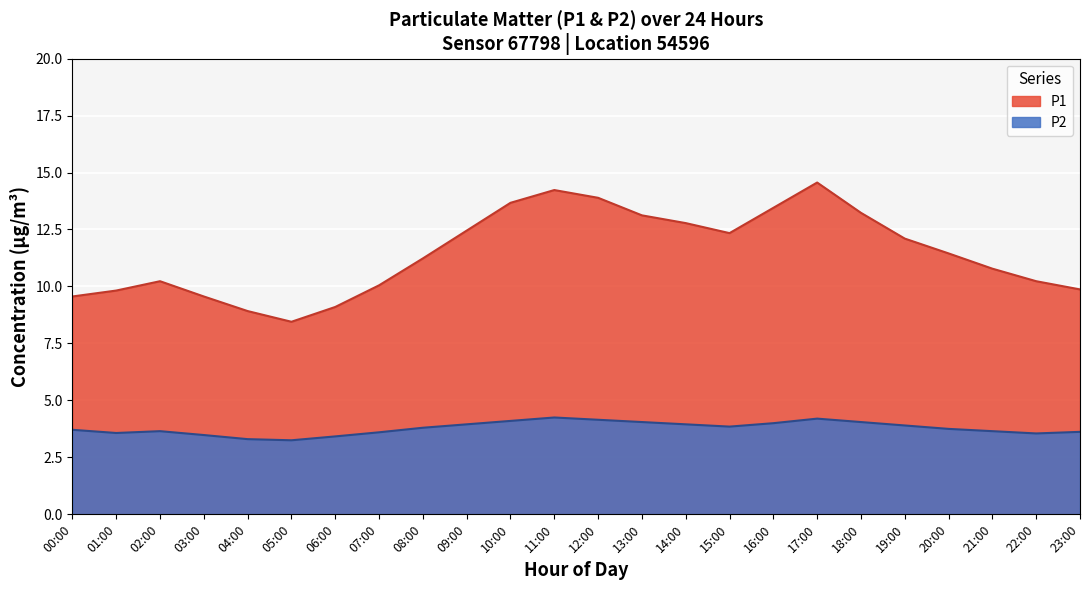

The P2 series shows 4.0 at 14:00. True or false?

True